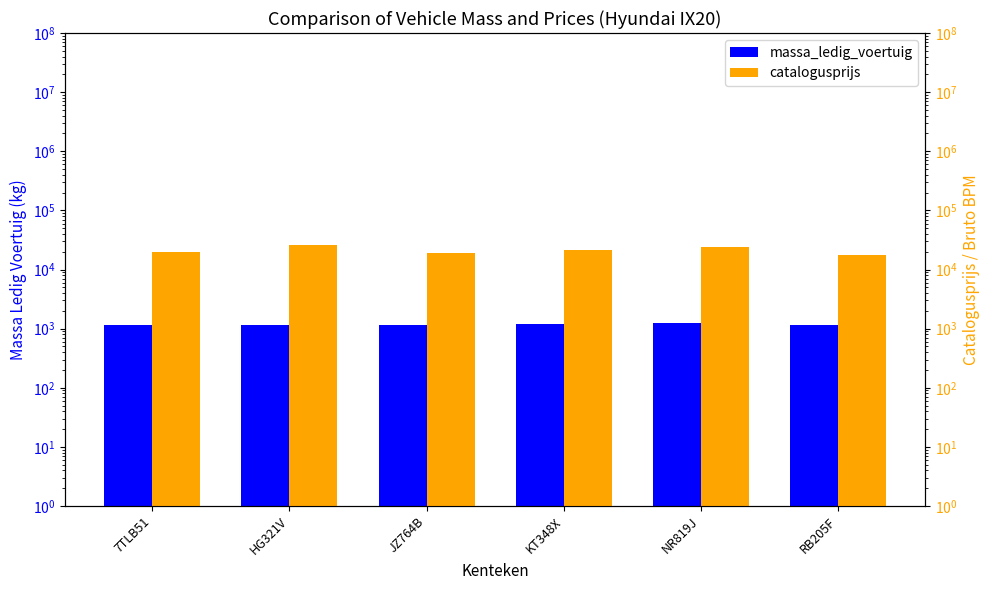

True or false: massa_ledig_voertuig has a value of 487 at HG321V.

False